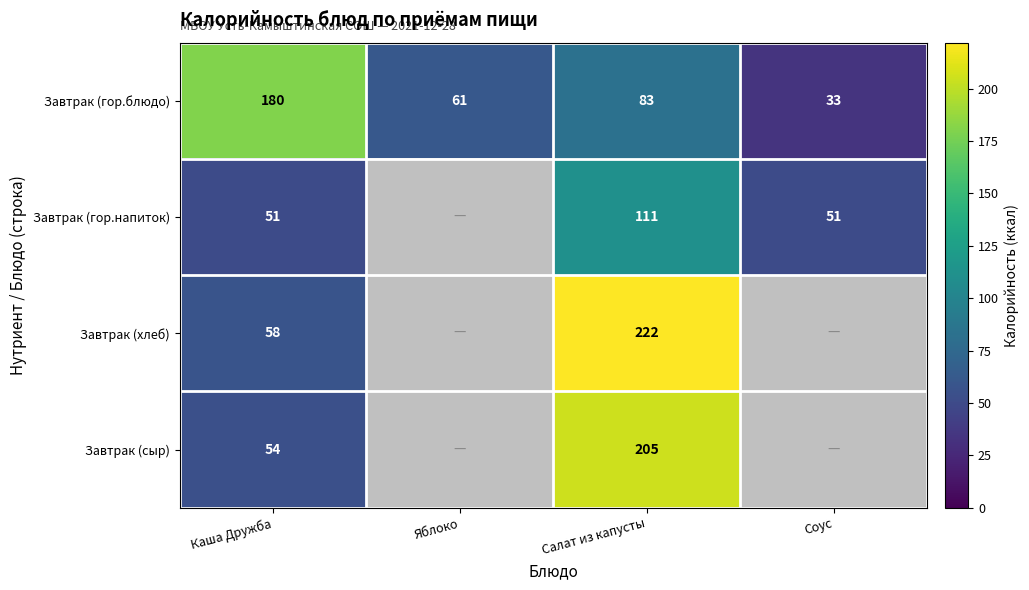

Is it true that Завтрак (гор.напиток) equals 51 at Соус?

True